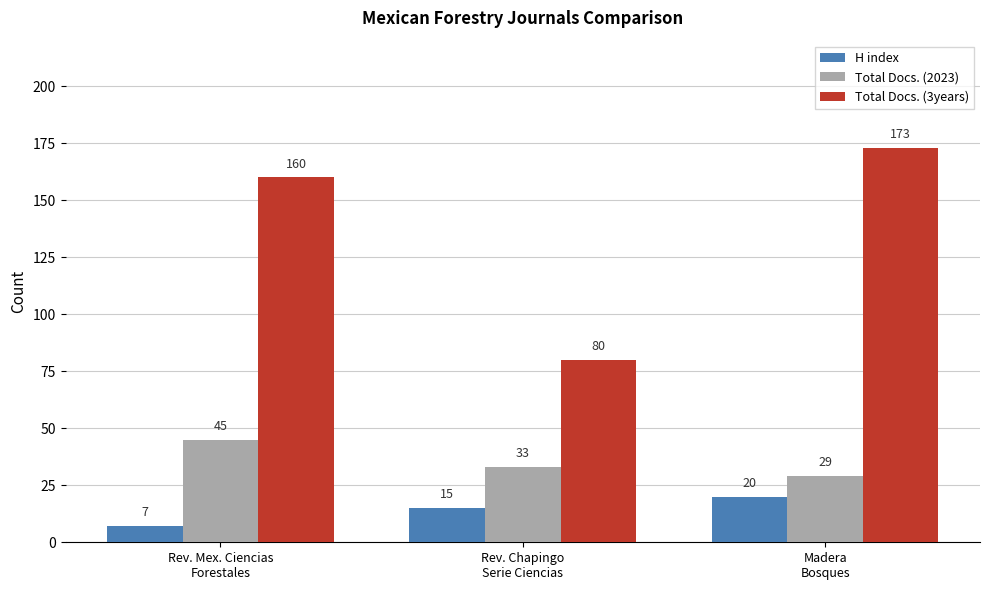

Rank the series by their average value, from highest to lowest.

Total Docs. (3years), Total Docs. (2023), H index